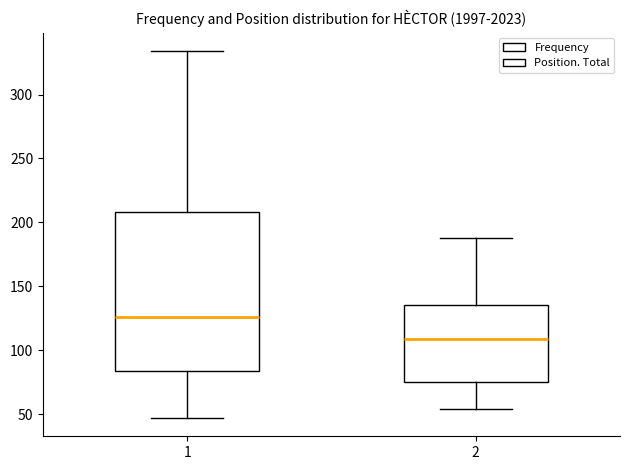

Where does the upper whisker of the box at x = 1 end on the y-axis? The values are not printed on the chart, so give them approximately, as read against the axis.

335